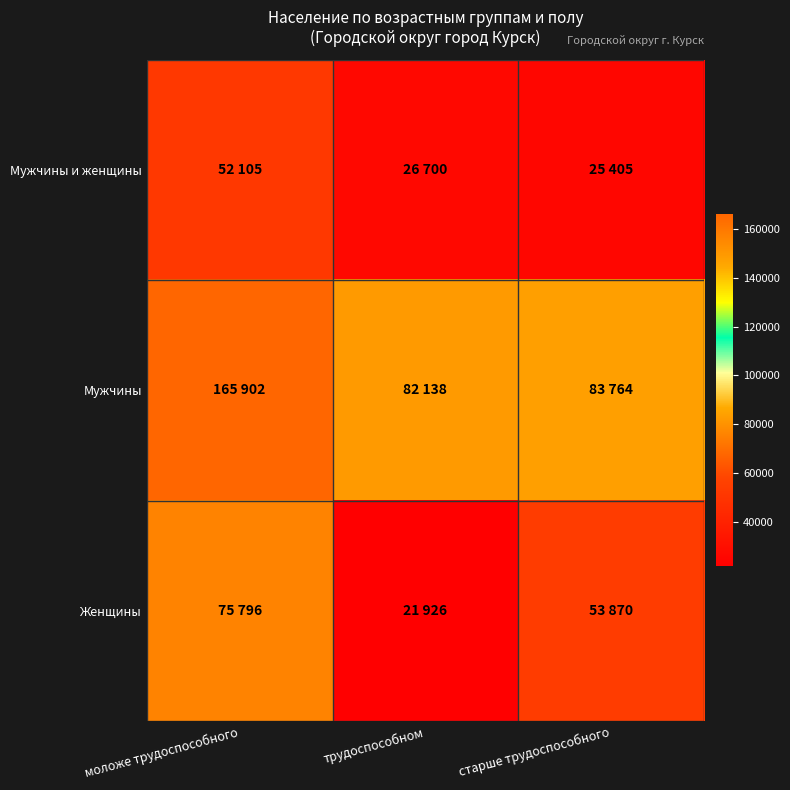

Which label corresponds to the largest value in the chart?

моложе трудоспособного